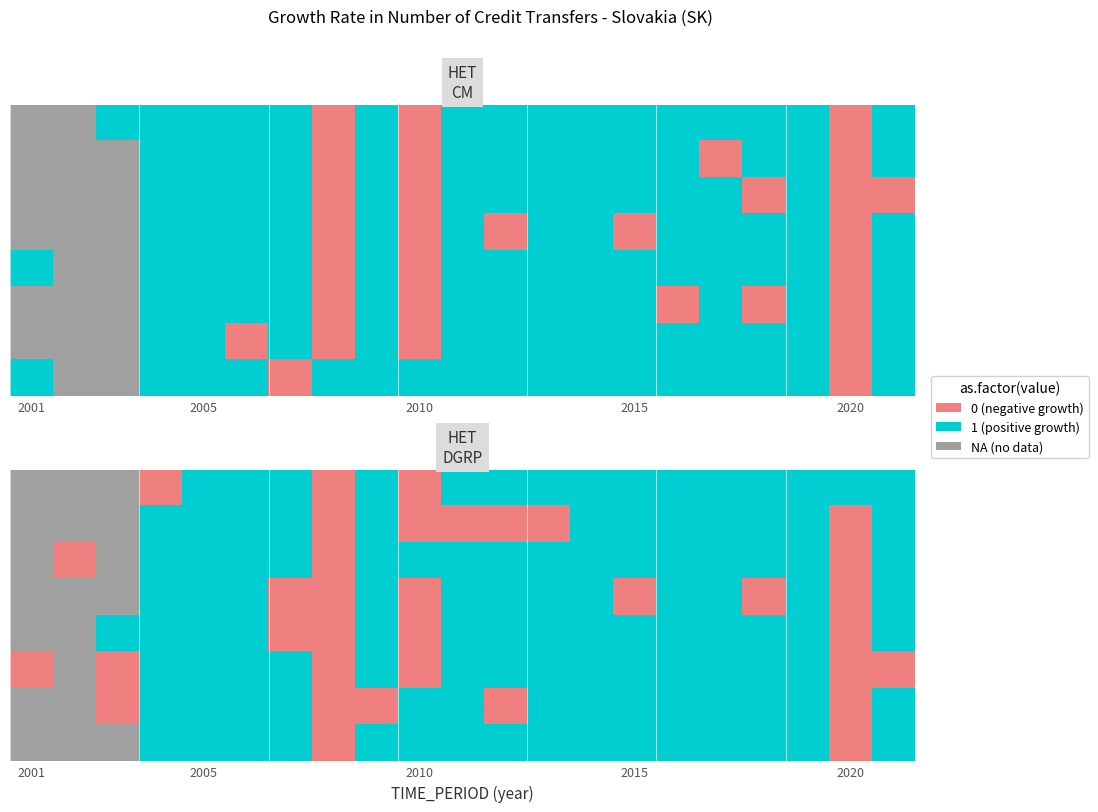

What is the total value across all series at 10?

7